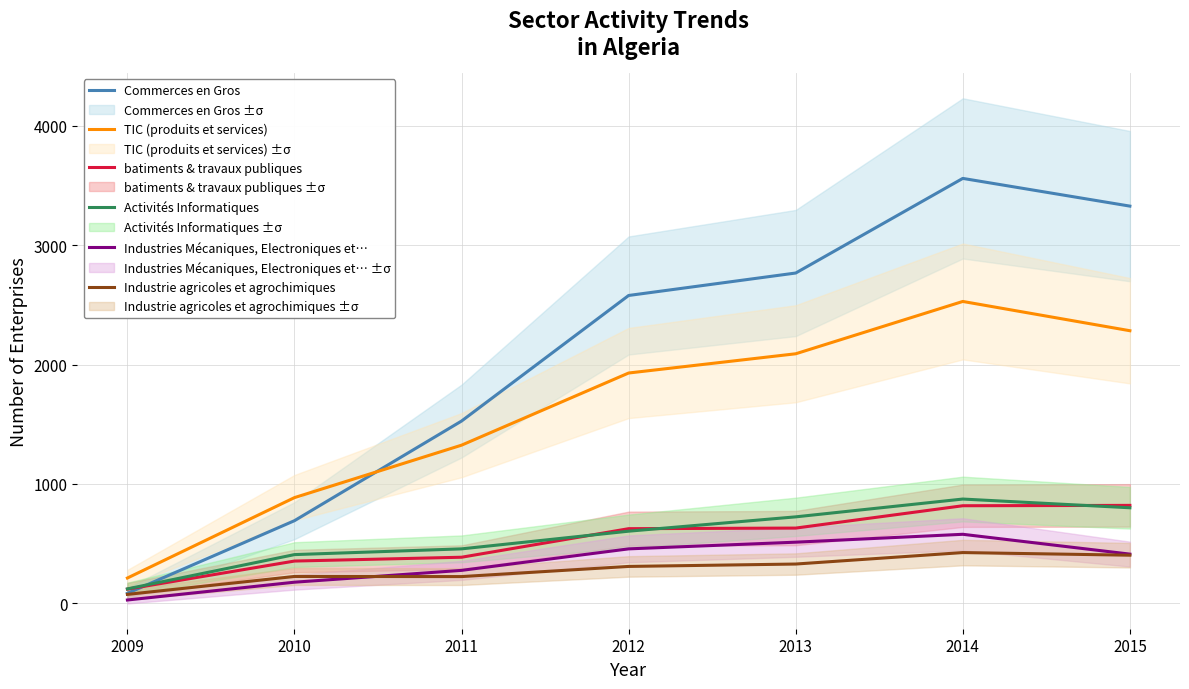

What is the greatest value displayed?

3558